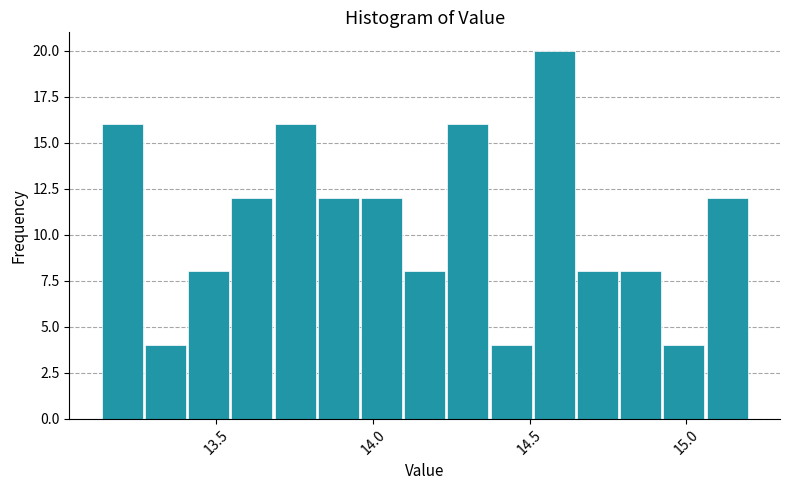

Around what value on the x-axis is the tallest bar? Give the approximate position of its centre, as read against the axis.

14.60